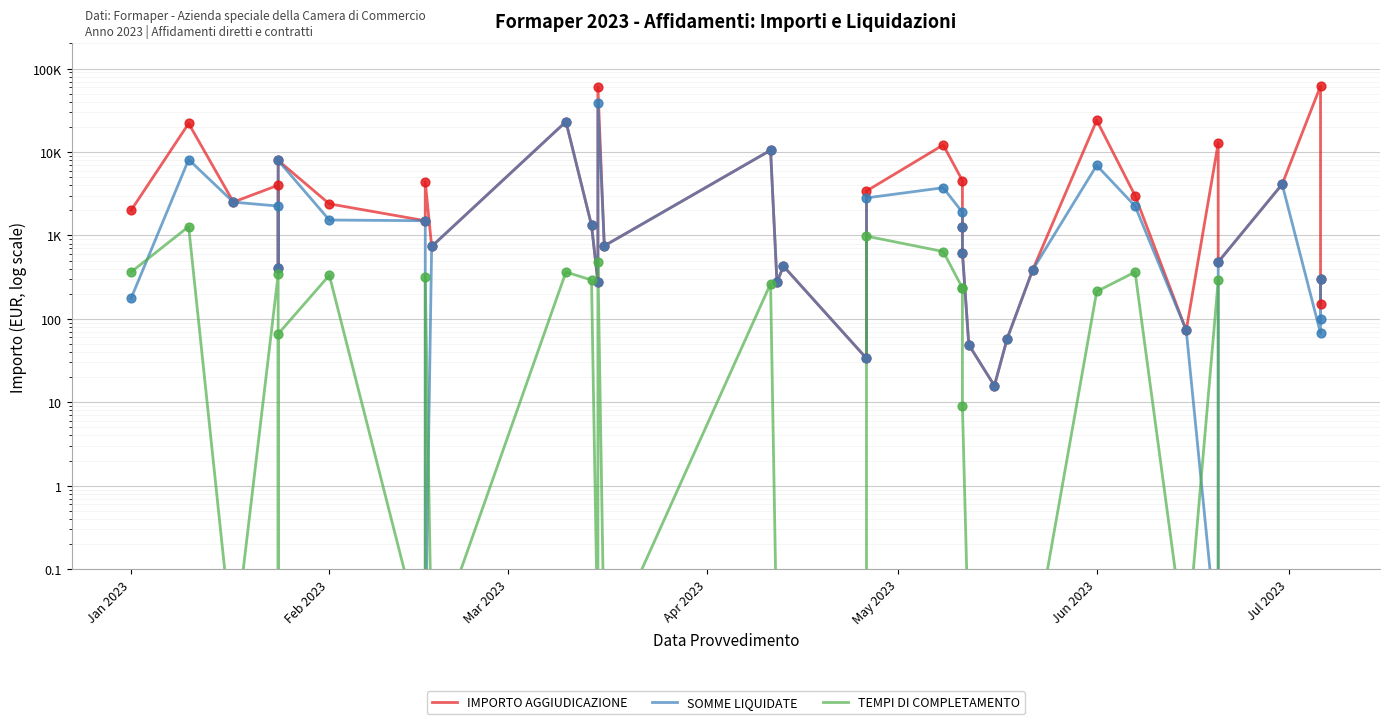

What are all the series names shown in the legend?

IMPORTO AGGIUDICAZIONE, SOMME LIQUIDATE, TEMPI DI COMPLETAMENTO